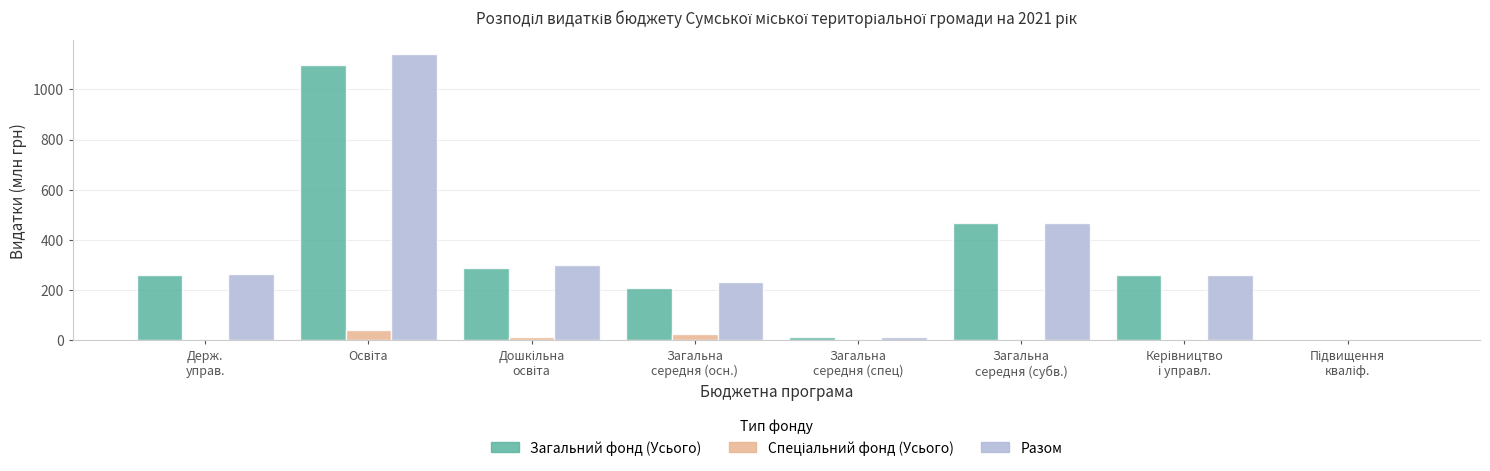

Are the bars horizontal?

No